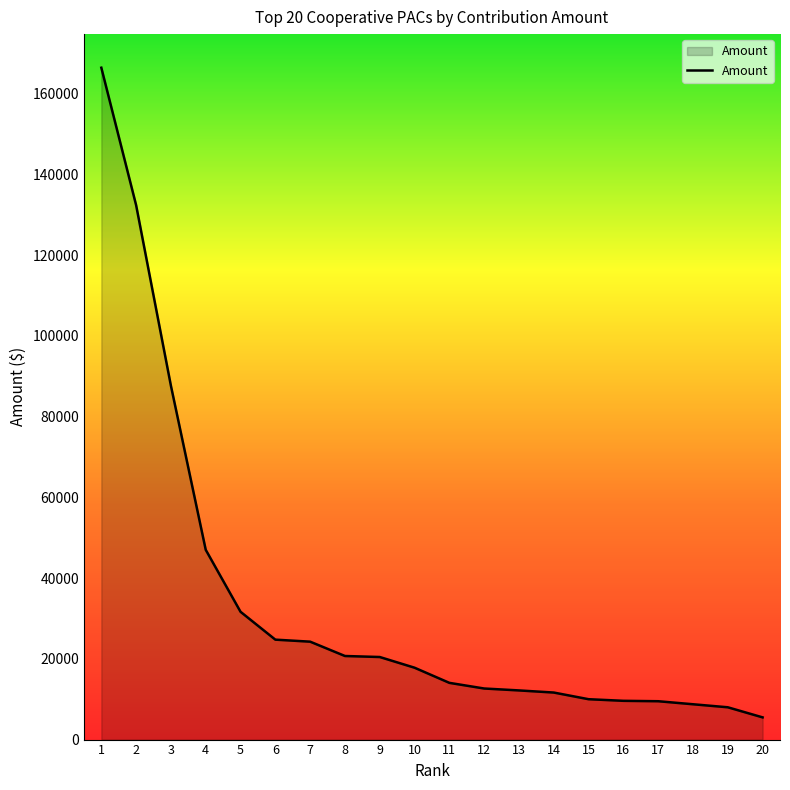

Approximately how many times larger is the value at 17 compared to 13?

0.8